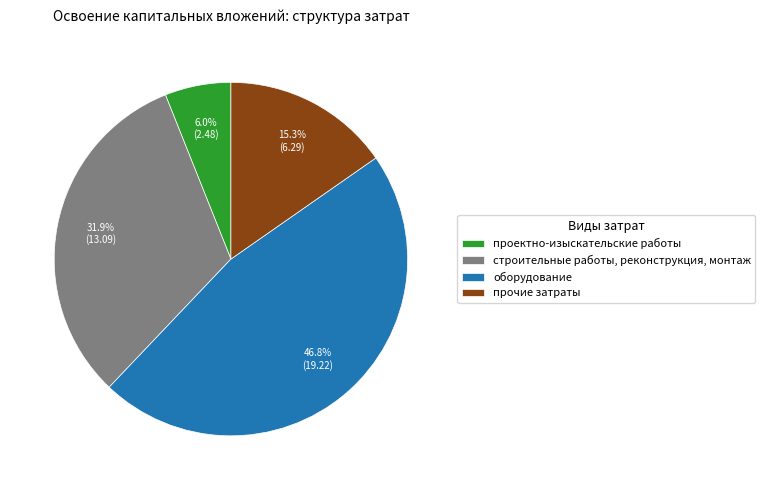

What percentage is the строительные работы, реконструкция, монтаж slice, to the nearest percent?

32%